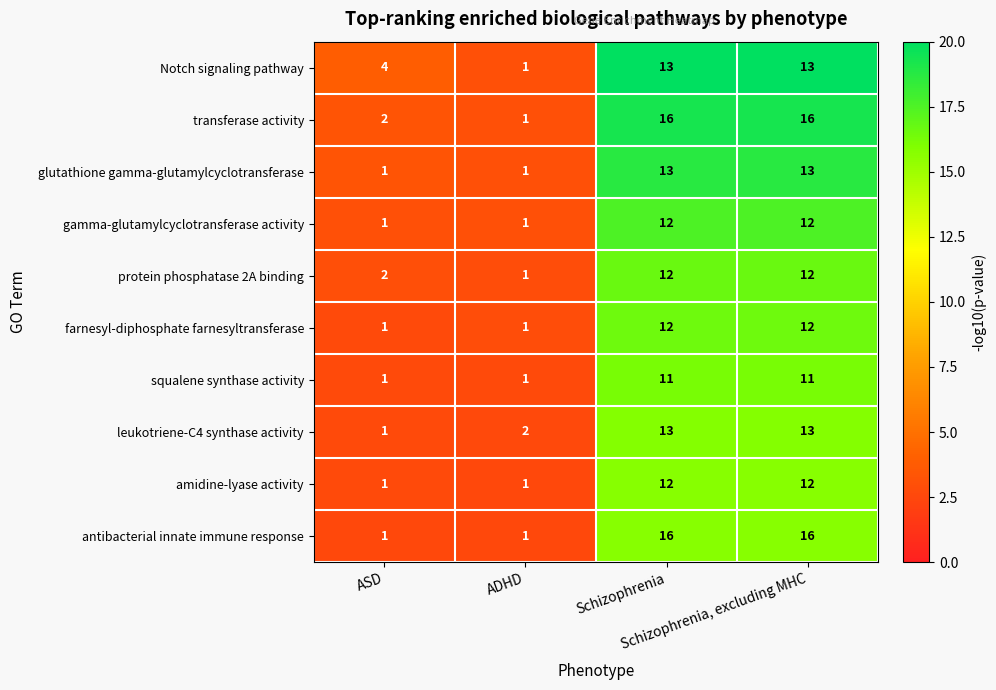

Count the farnesyl-diphosphate farnesyltransferase values in the range 1 to 12.

4